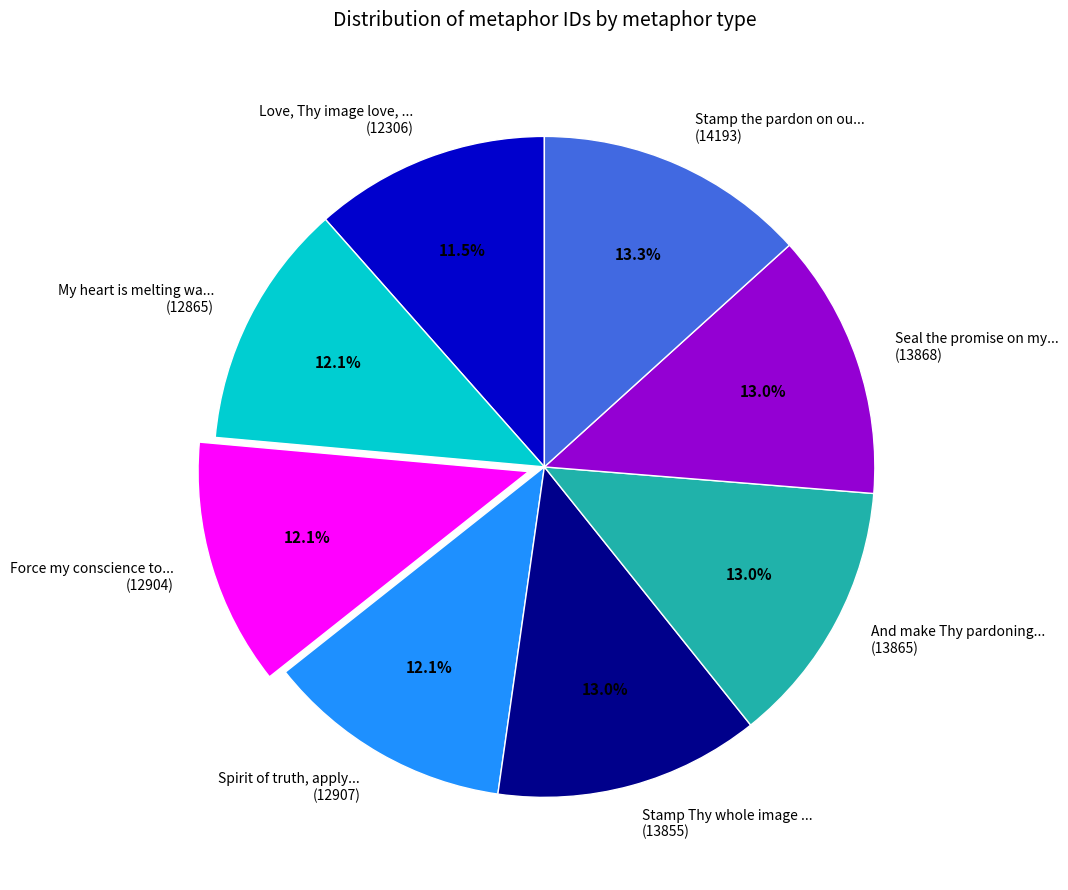

What is the ratio of the value at Force my conscience to... (12904) to the value at And make Thy pardoning... (13865)?

0.9